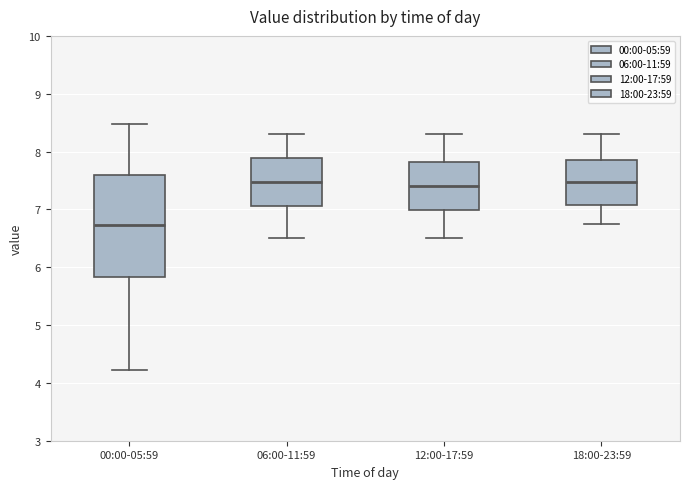

Reading left to right, transcribe this box plot: for each box, give where its median line is, the range the box spans, and where its two whiskers end, as read against the y-axis. The values are not printed on the chart, so give them approximately, as read against the axis.

00:00-05:59: median 6.7, box 5.8 to 7.6, whiskers 4.2 to 8.5
06:00-11:59: median 7.5, box 7.1 to 7.9, whiskers 6.5 to 8.3
12:00-17:59: median 7.4, box 7.0 to 7.8, whiskers 6.5 to 8.3
18:00-23:59: median 7.5, box 7.1 to 7.9, whiskers 6.8 to 8.3